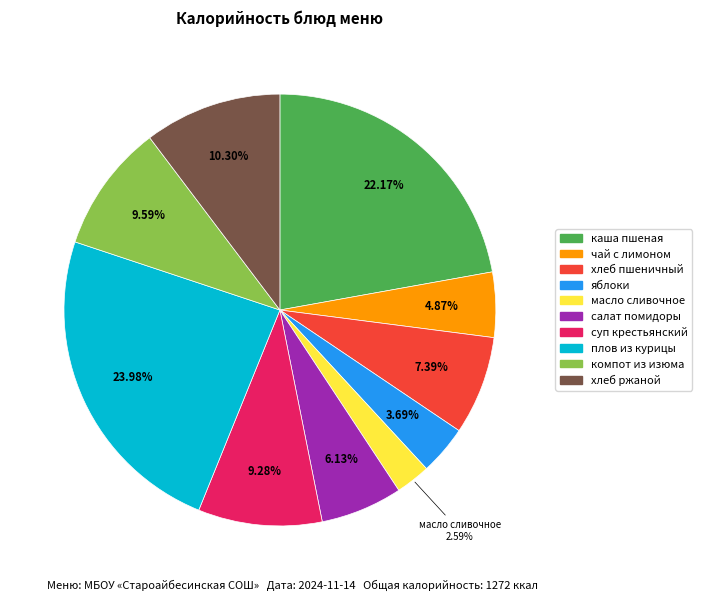

To the nearest percent, what portion does плов из курицы represent?

24%